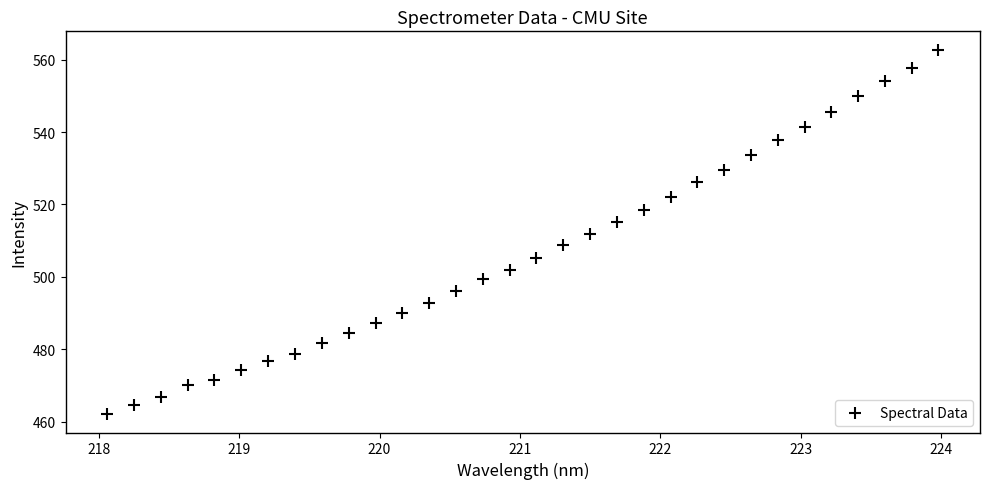

What is the range of Y values (max minus min)?

100.8